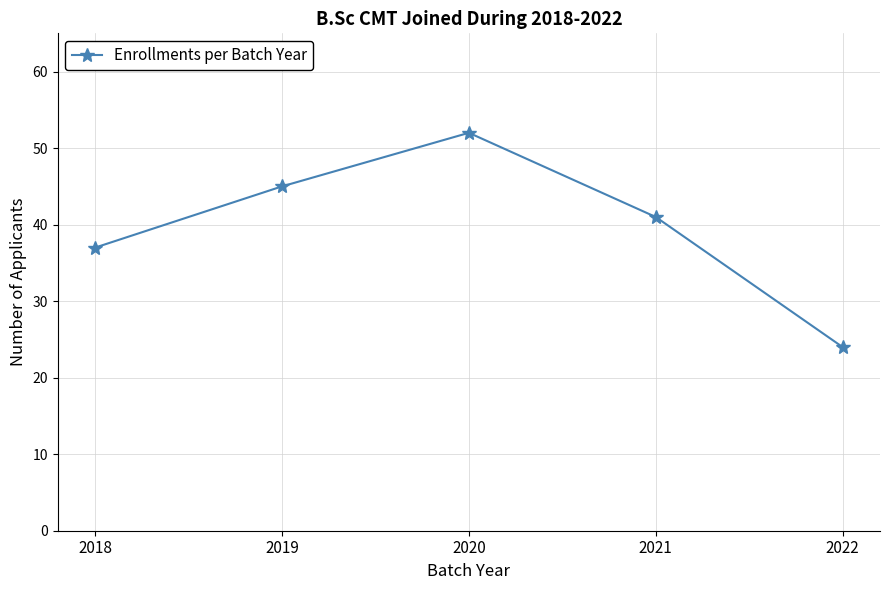

What is the minimum value shown in the chart?

24